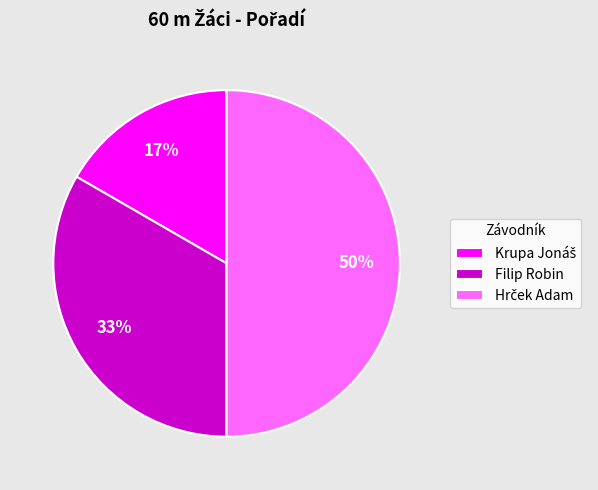

The Filip Robin slice represents 47% of the pie. True or false?

False